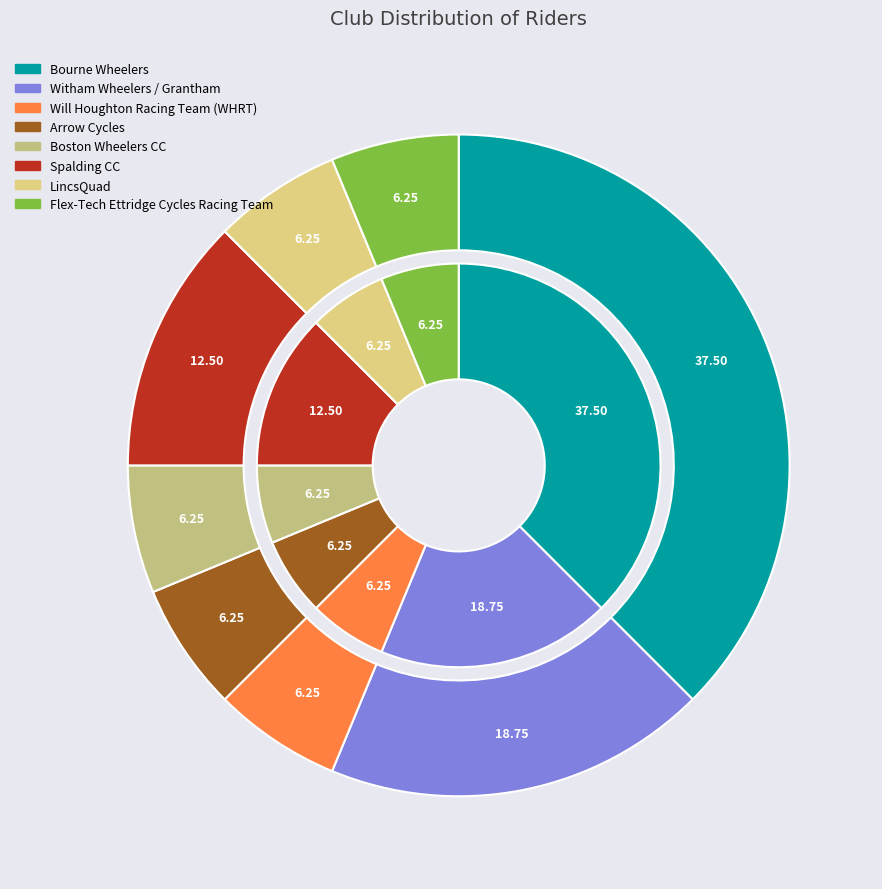

The Spalding CC slice represents 19% of the pie. True or false?

False